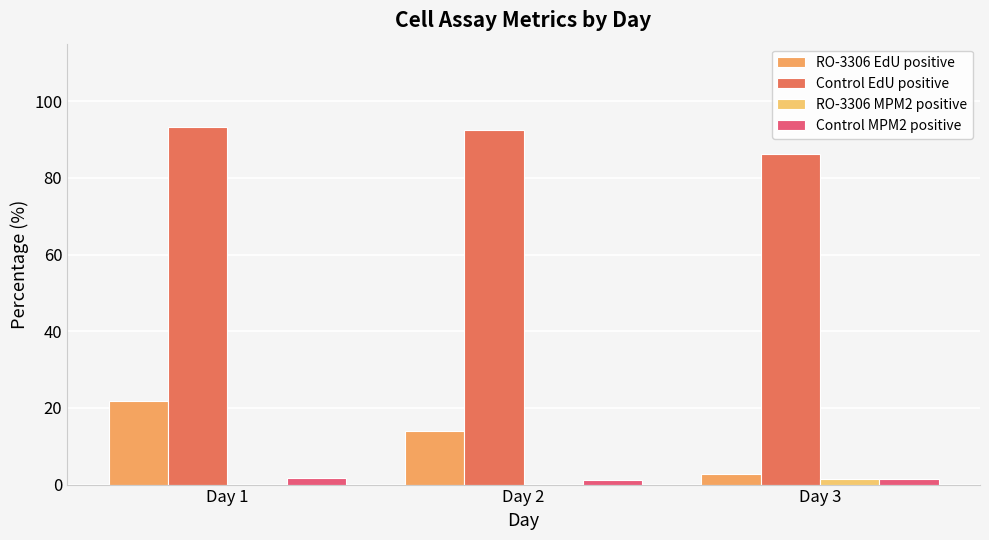

What is the difference between the maximum and minimum values in the RO-3306 MPM2 positive series?

1.5